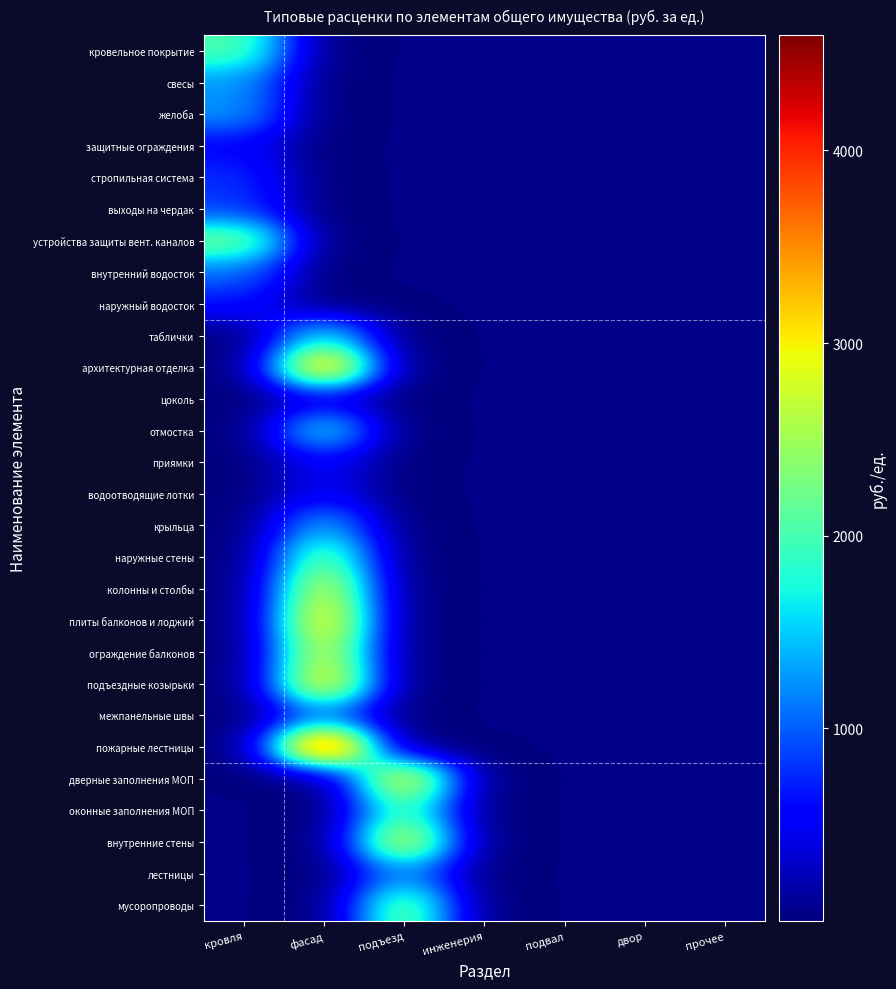

At подъезд, list the series in order from smallest to largest.

кровельное покрытие, свесы, желоба, защитные ограждения, стропильная система, выходы на чердак, устройства защиты вент. каналов, внутренний водосток, наружный водосток, таблички, архитектурная отделка, цоколь, отмостка, приямки, водоотводящие лотки, крыльца, наружные стены, колонны и столбы, плиты балконов и лоджий, ограждение балконов, подъездные козырьки, межпанельные швы, пожарные лестницы, лестницы, оконные заполнения МОП, мусоропроводы, внутренние стены, дверные заполнения МОП